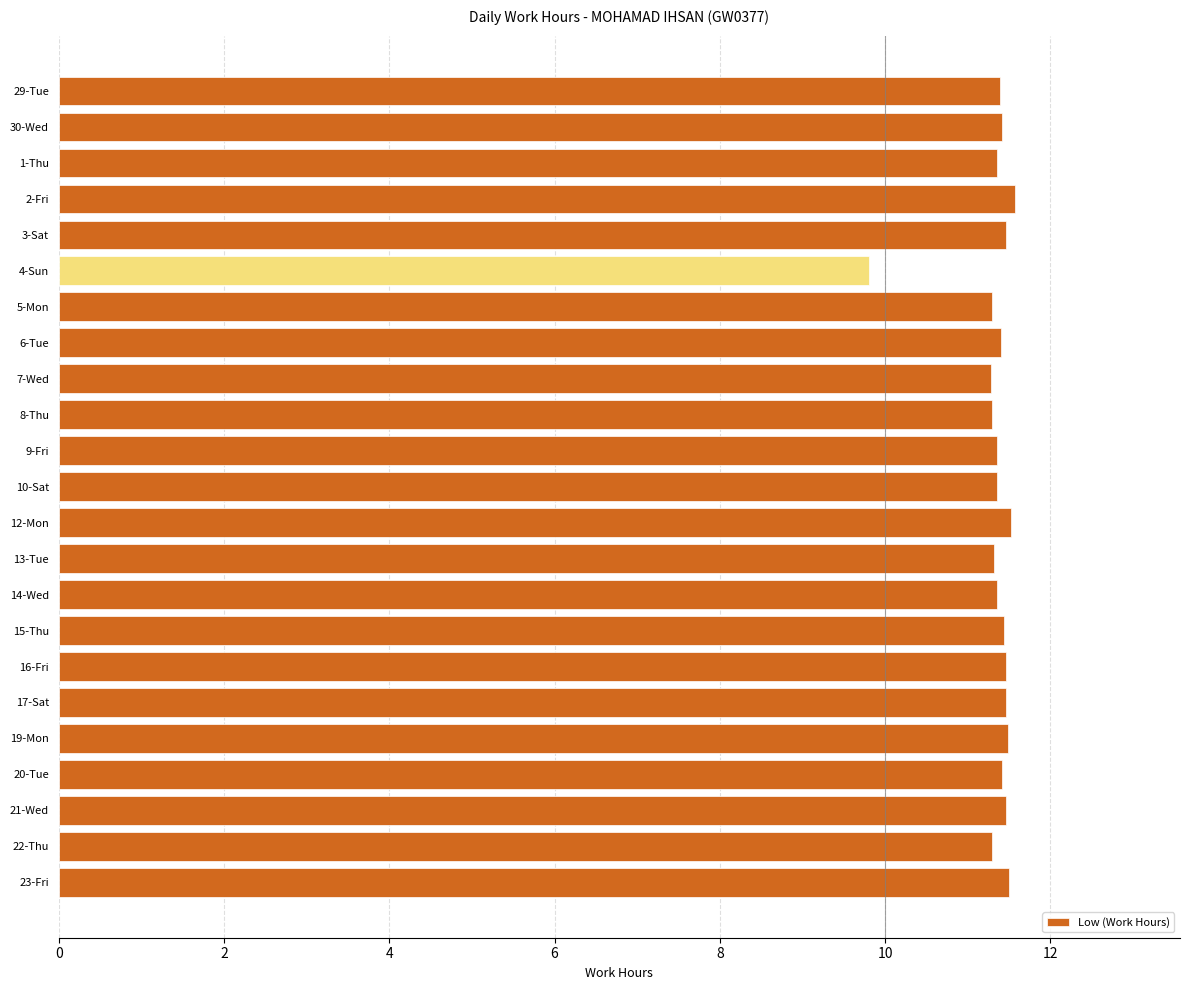

What is the maximum value shown in the chart?

11.6